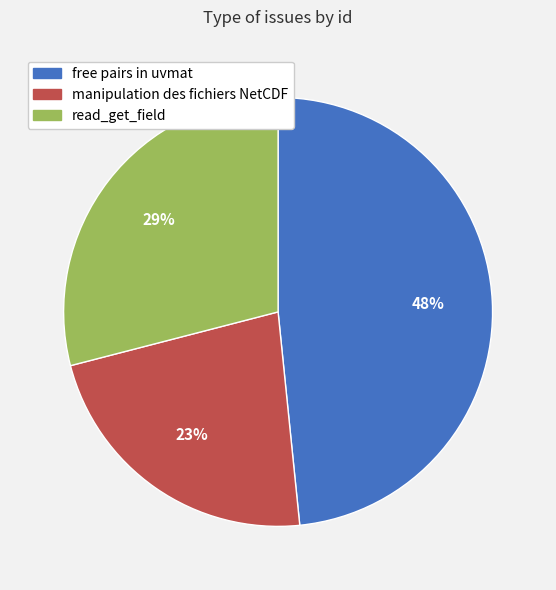

Count the number of slices in the pie.

3